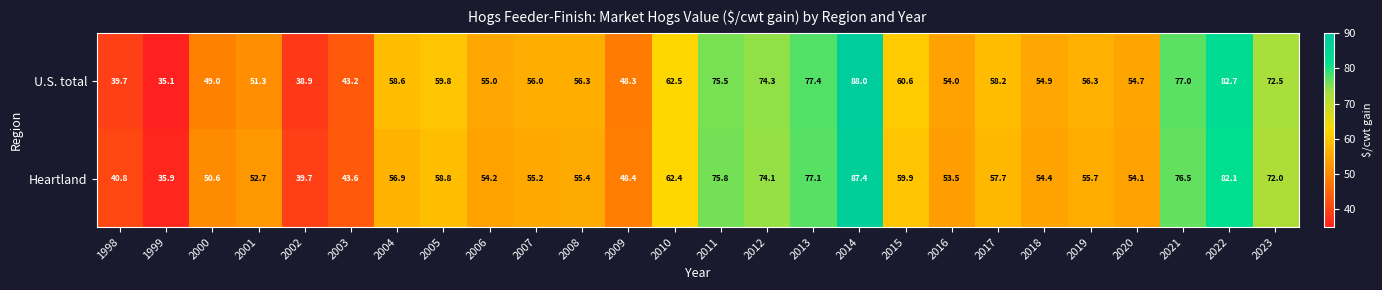

Which label corresponds to the largest value in the chart?

2014